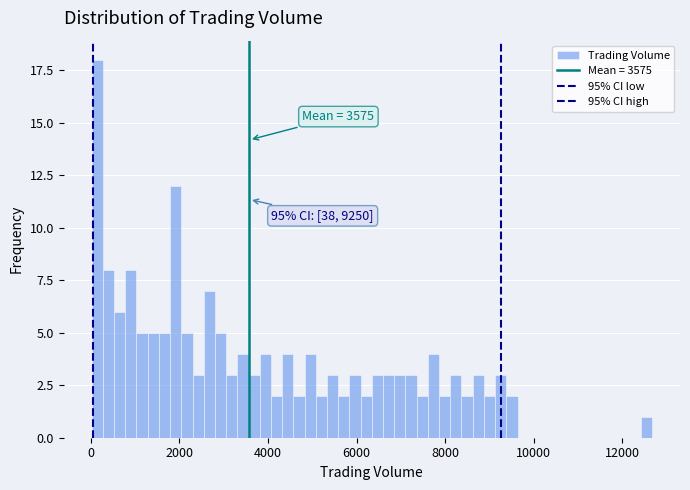

Around what value on the x-axis is the tallest bar? Give the approximate position of its centre, as read against the axis.

200